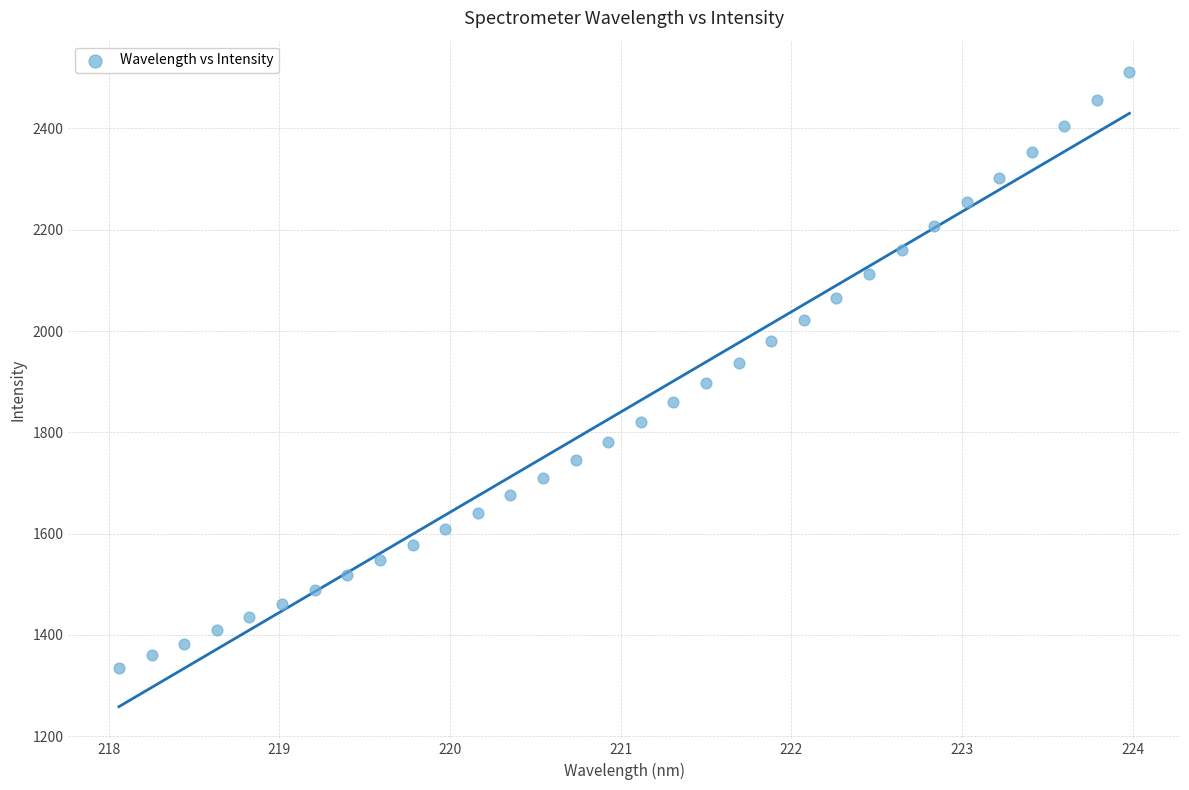

What is the range of X values (max minus min)?

5.9